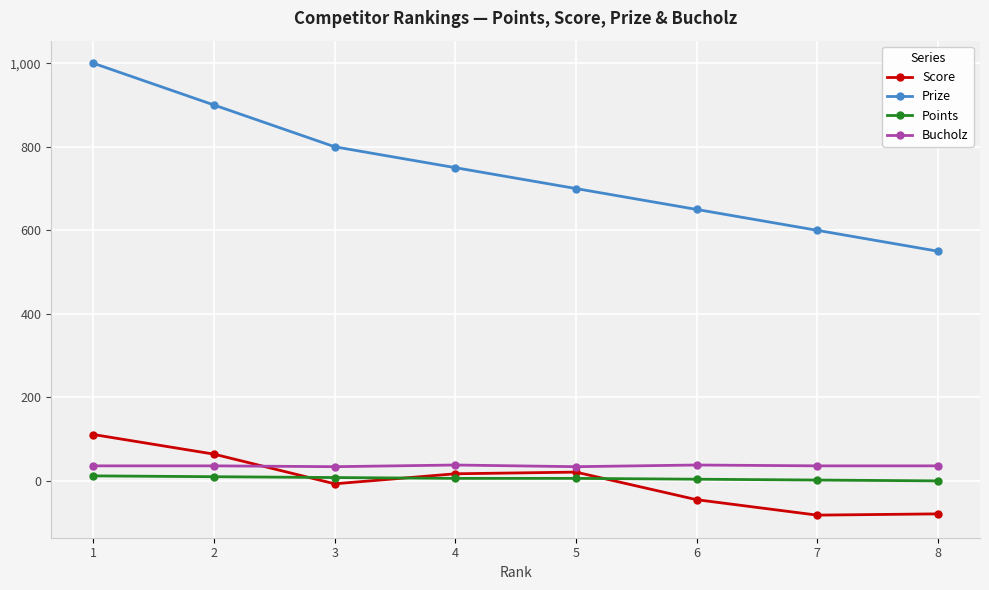

How many times do Score and Bucholz cross each other?

1